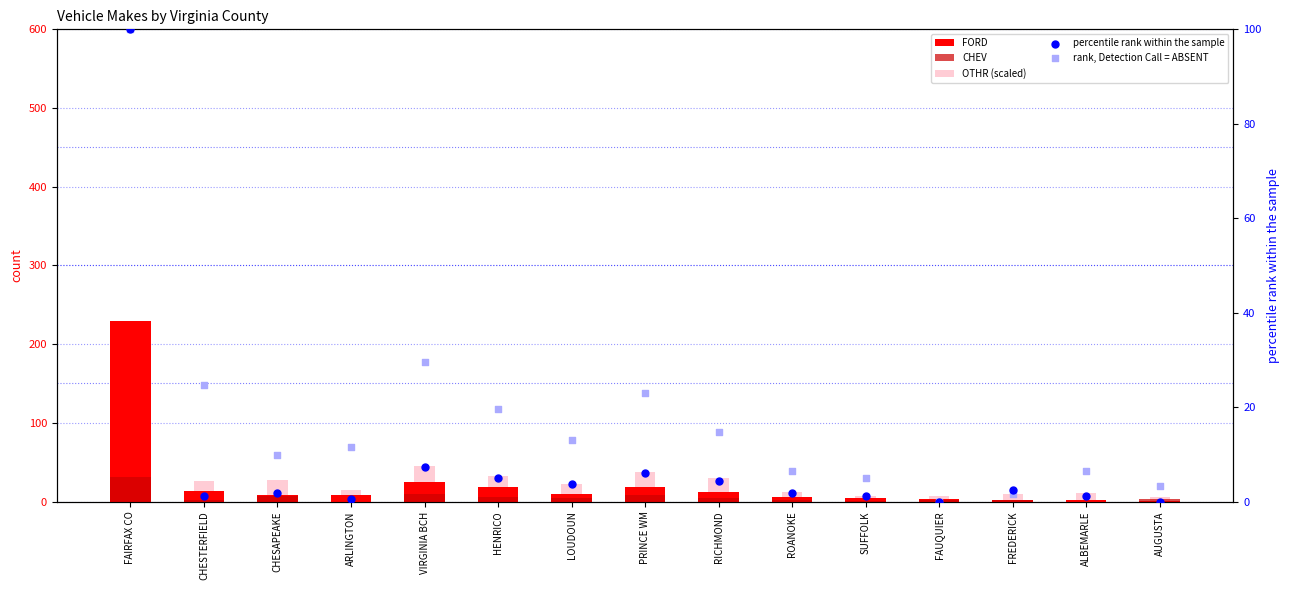

At which category is the sum across all series the highest?

FAIRFAX CO